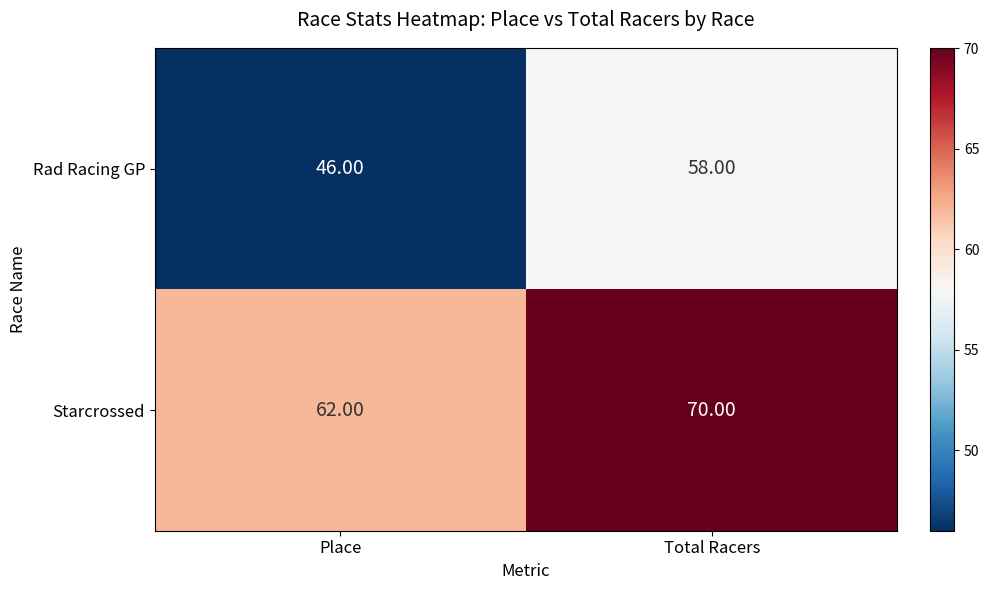

At Total Racers, list the series in order from largest to smallest.

Starcrossed, Rad Racing GP